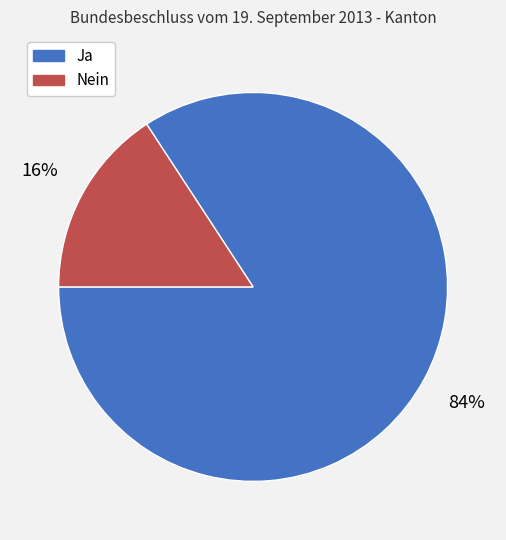

How many slices are in this pie chart?

2